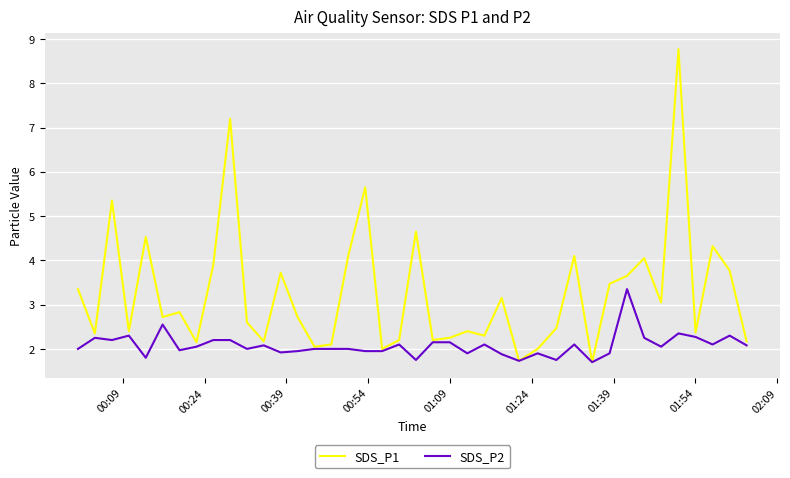

Rank the series by their average value, from lowest to highest.

SDS_P2, SDS_P1